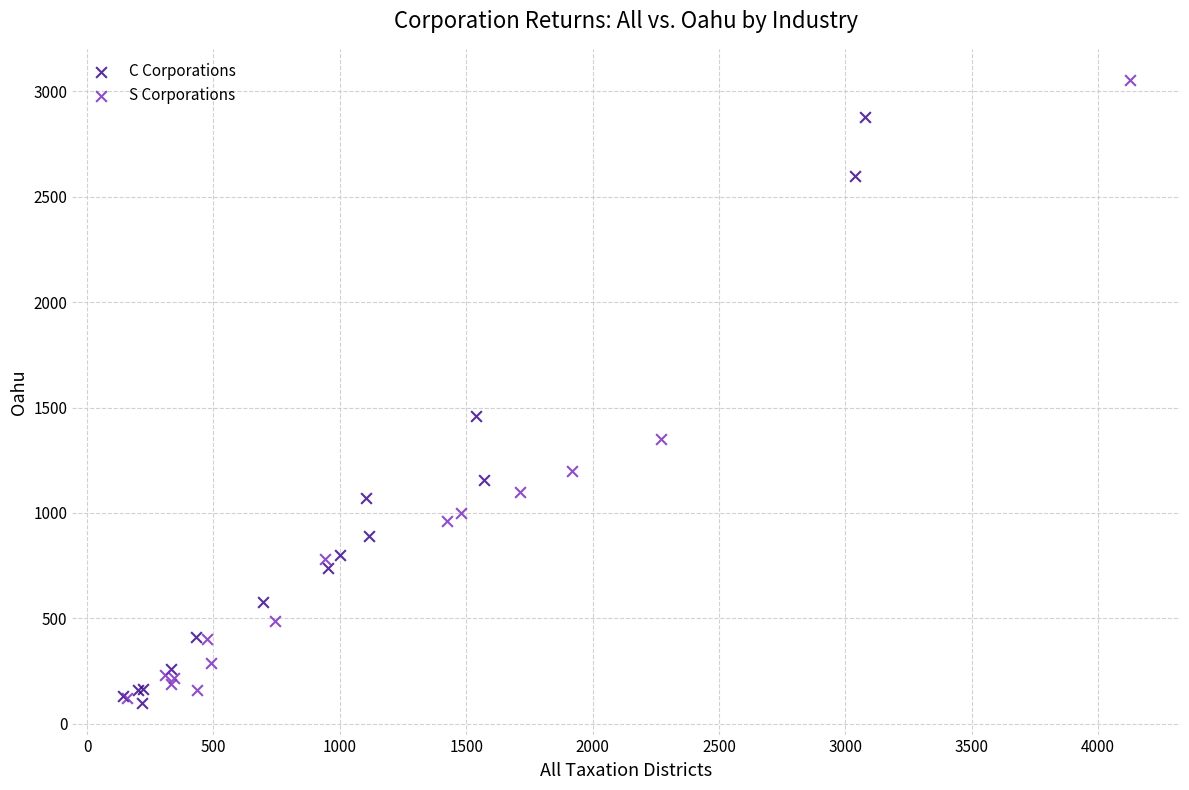

What are all the series names shown in the legend?

C Corporations, S Corporations